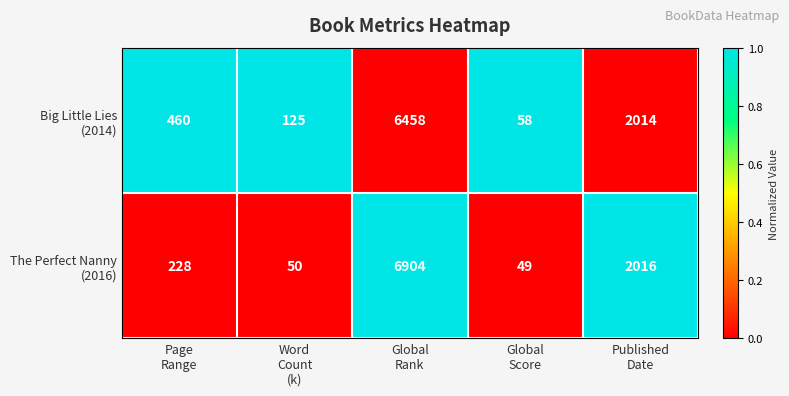

How many categories are shown in the chart?

5